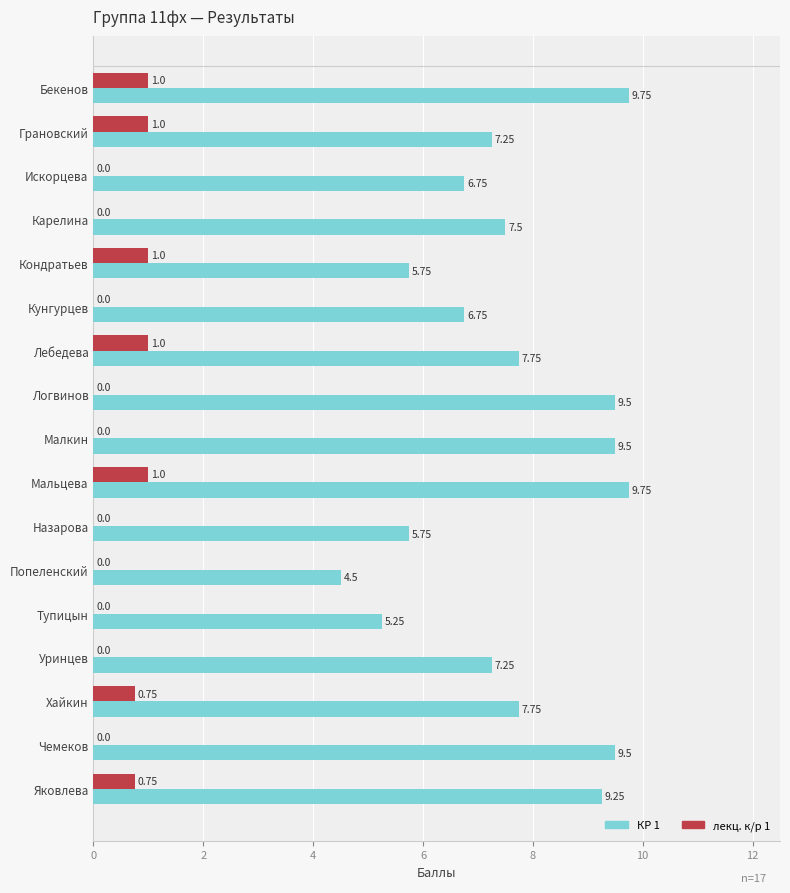

What is the sum of all лекц. к/р 1 values?

6.5